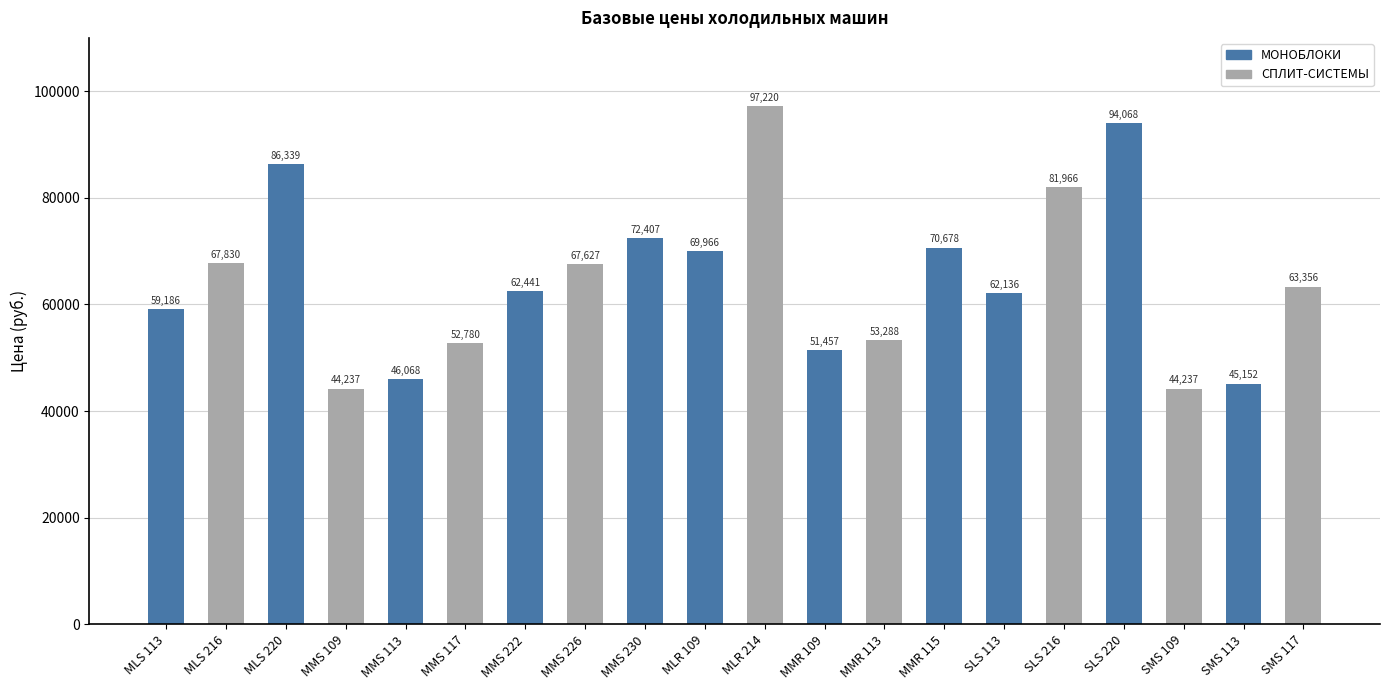

List the labels in order of value, smallest first.

MMS 109, SMS 109, SMS 113, MMS 113, MMR 109, MMS 117, MMR 113, MLS 113, SLS 113, MMS 222, SMS 117, MMS 226, MLS 216, MLR 109, MMR 115, MMS 230, SLS 216, MLS 220, SLS 220, MLR 214